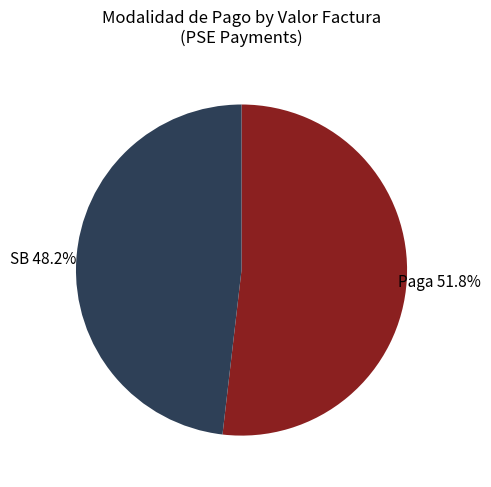

Which category accounts for the majority?

Paga